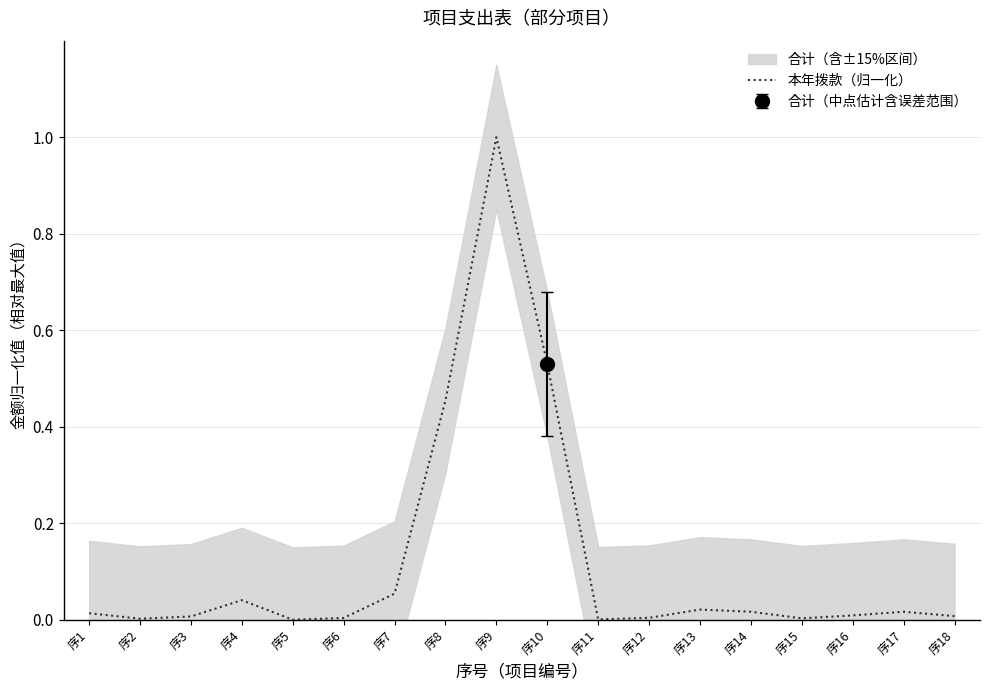

The value at 序6 is 0.0. True or false?

False